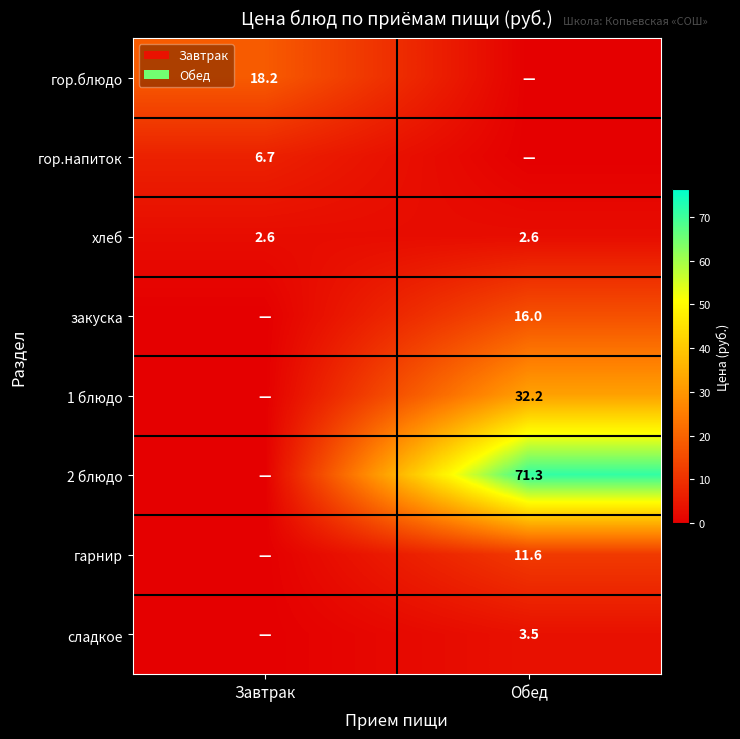

True or false: сладкое has a value of 4.7 at Обед.

False